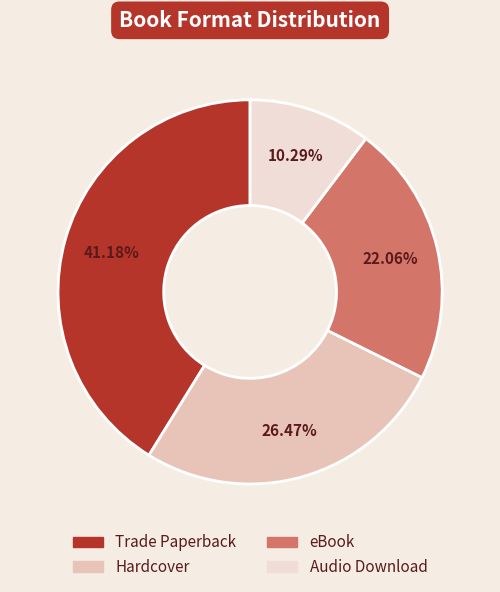

True or false: Trade Paperback accounts for 35% of the total.

False